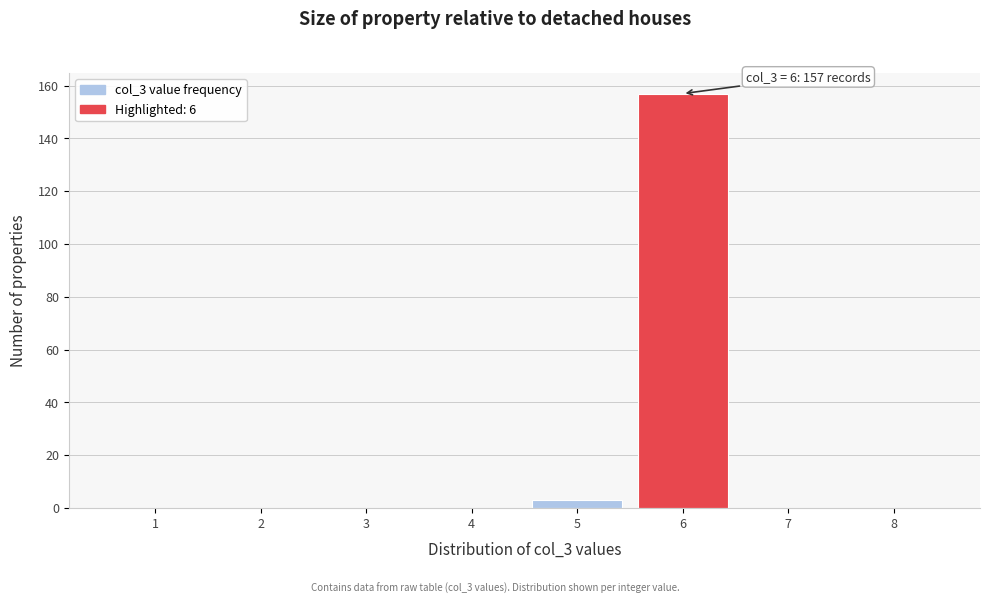

Which range on the x-axis has the tallest bar?

5.5 to 6.5